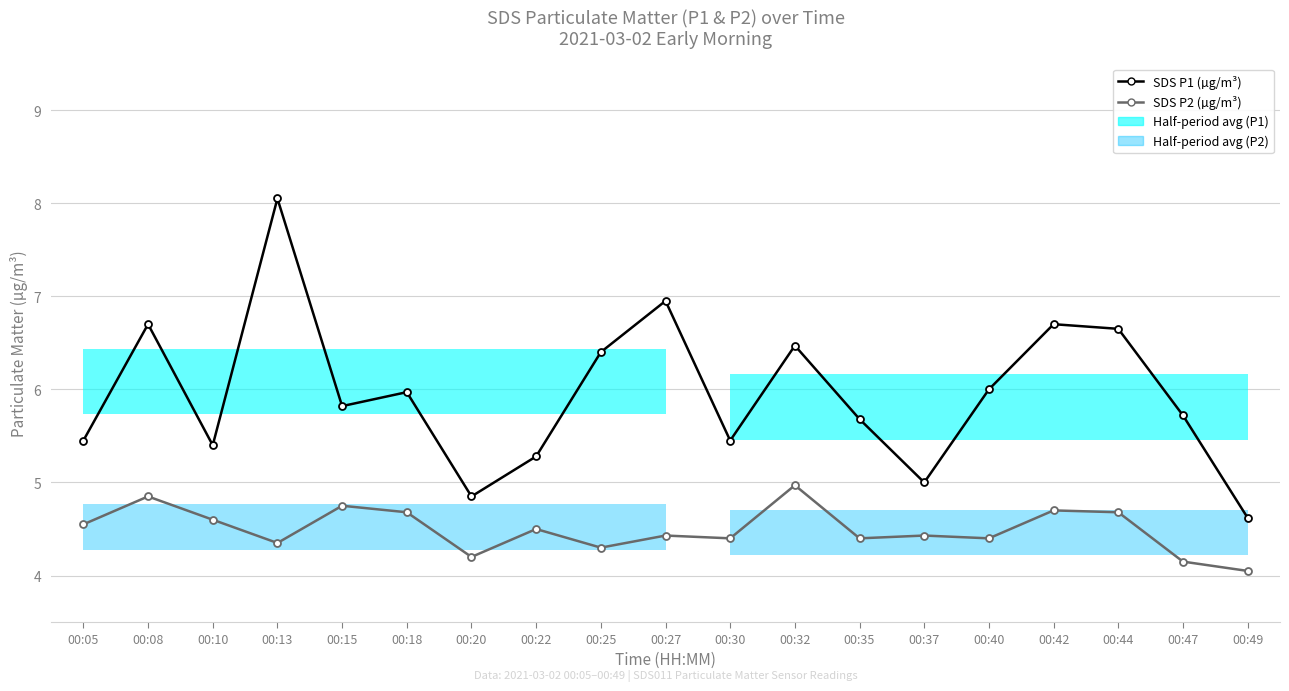

Which series has the largest range (max minus min)?

SDS P1 (µg/m³)